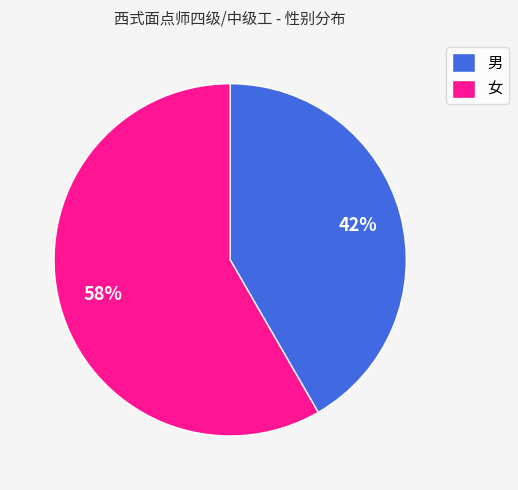

How many slices are in this pie chart?

2